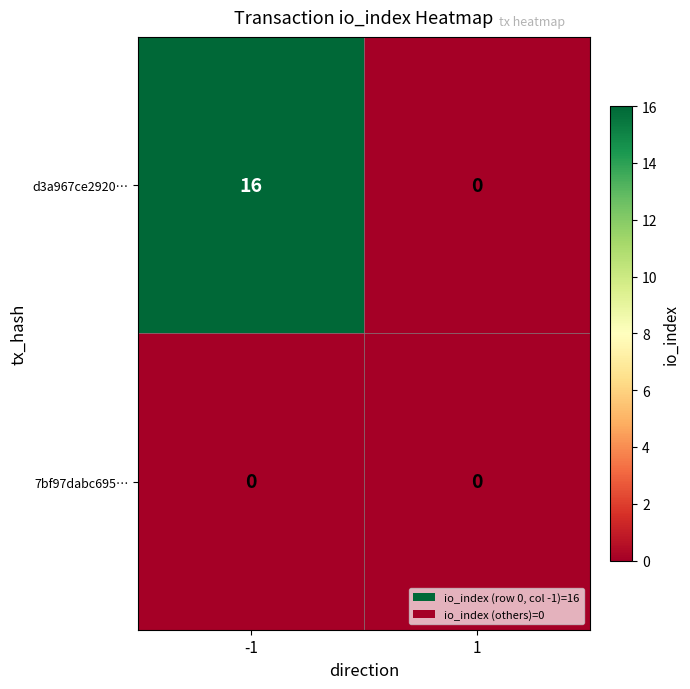

Reading left to right, list all the values displayed in this chart.

d3a967ce2920…: 16	0
7bf97dabc695…: 0	0